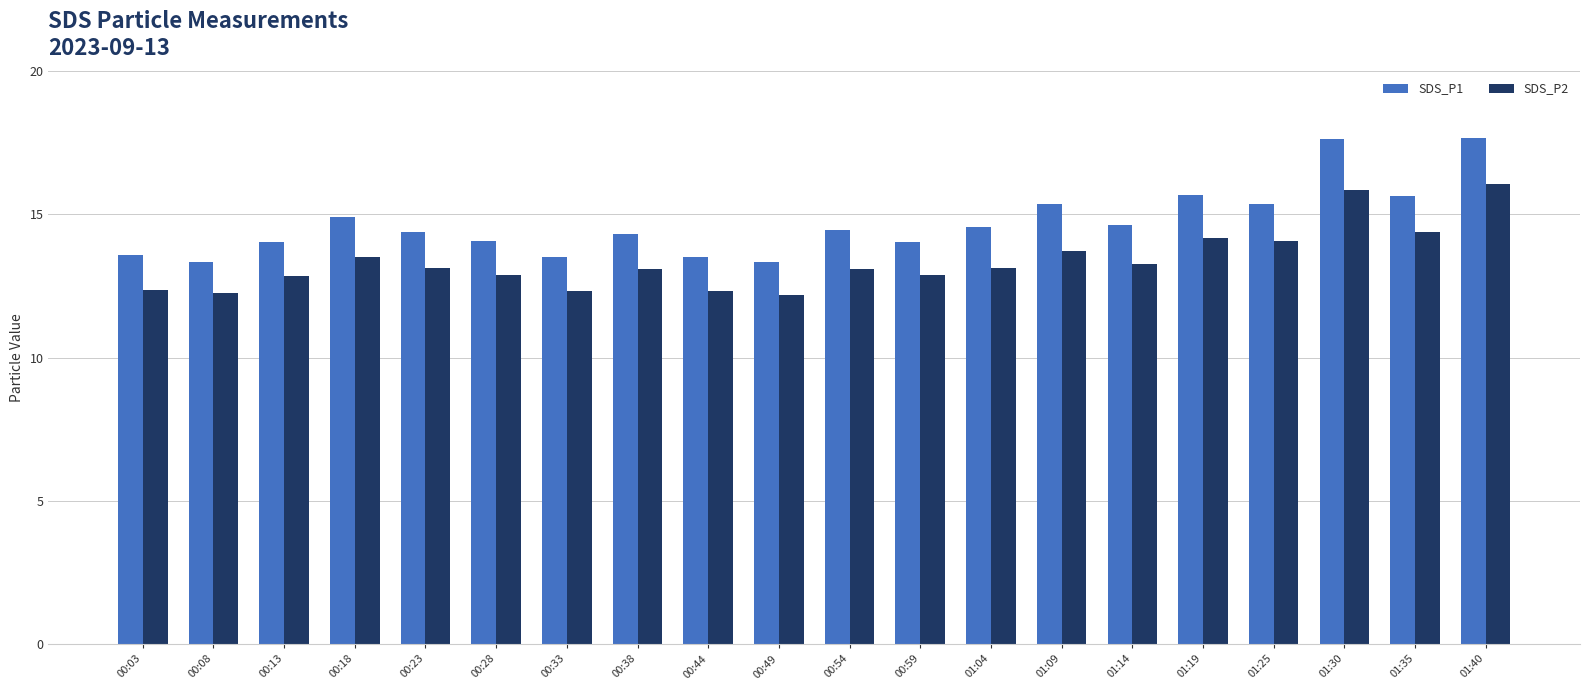

True or false: SDS_P2 has a value of 4.7 at 00:08.

False